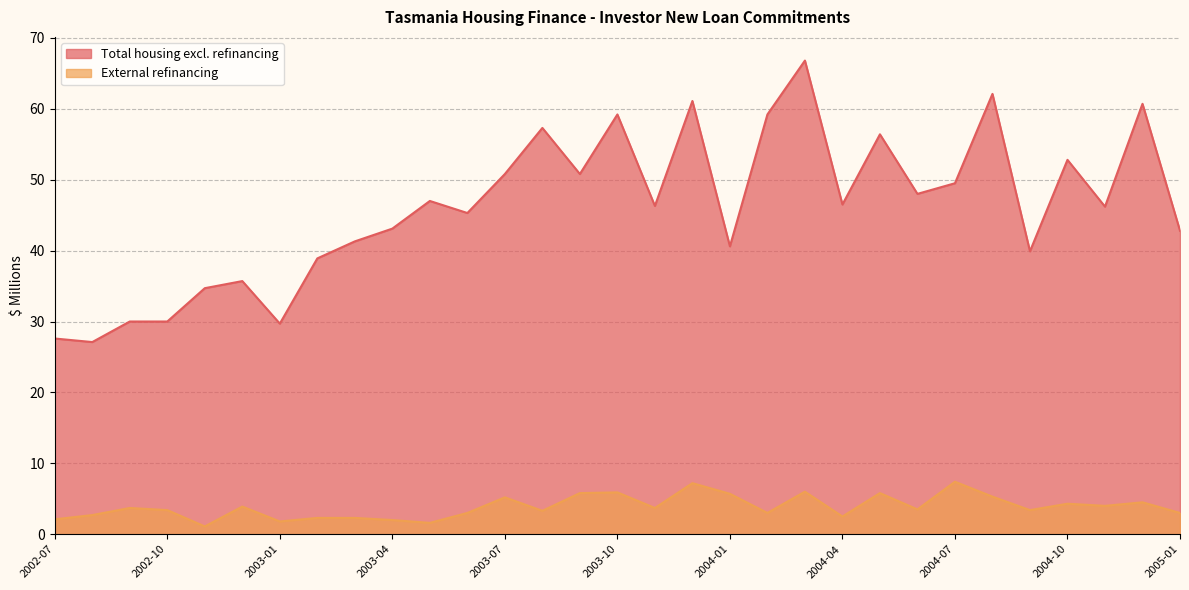

What is the difference between the Total housing excl. refinancing values at 2002-11 and 2003-12?

26.4